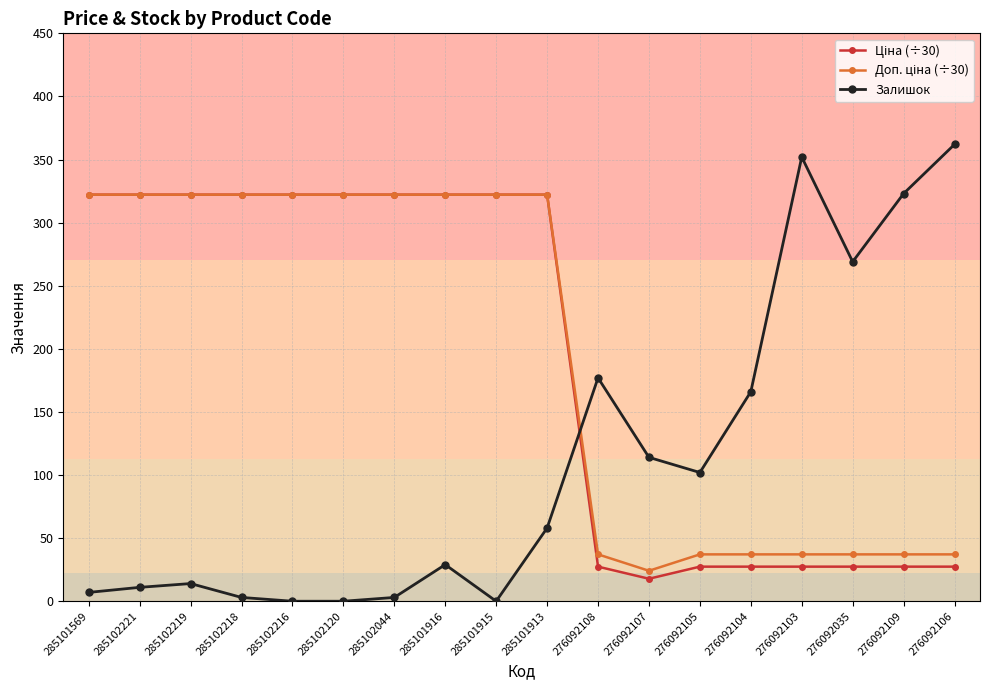

Between 285102221 and 285101913, which series saw the biggest shift?

Залишок